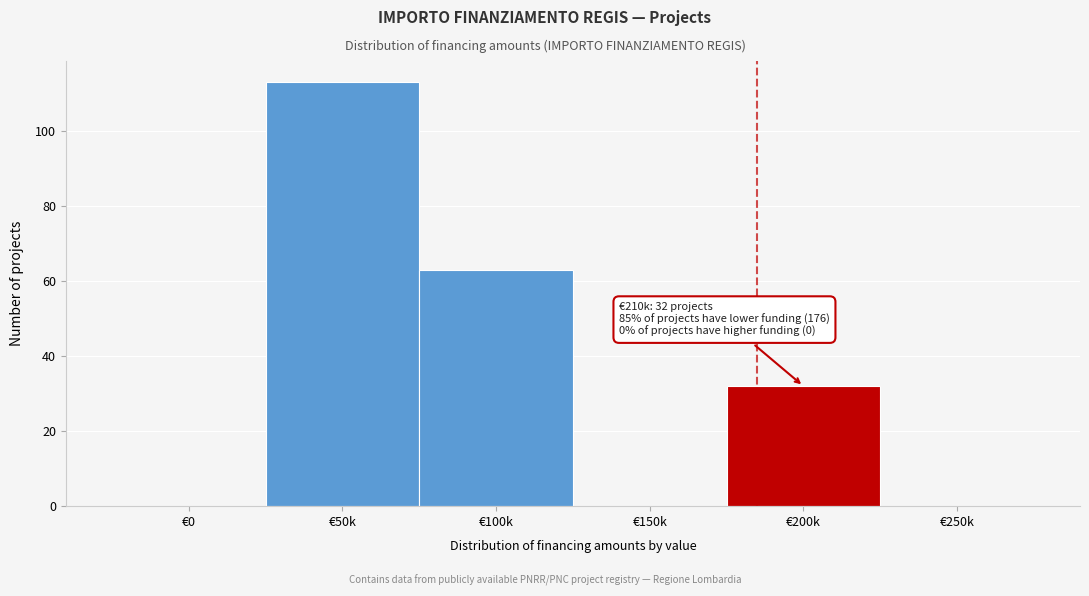

Reading left to right, what are all the values shown in this chart?

€0=0	€50k=113	€100k=63	€150k=0	€200k=32	€250k=0